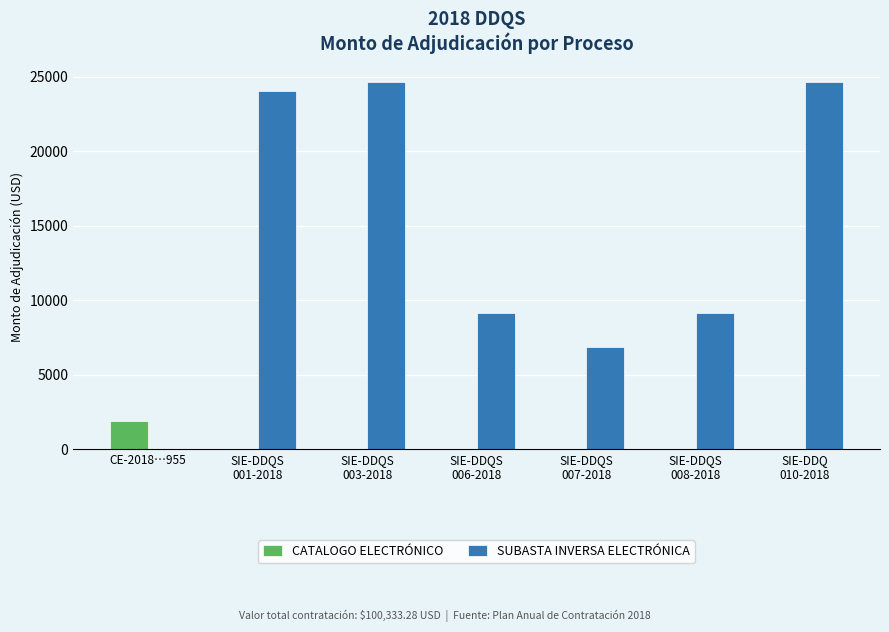

Which series has the largest total across all categories?

SUBASTA INVERSA ELECTRÓNICA